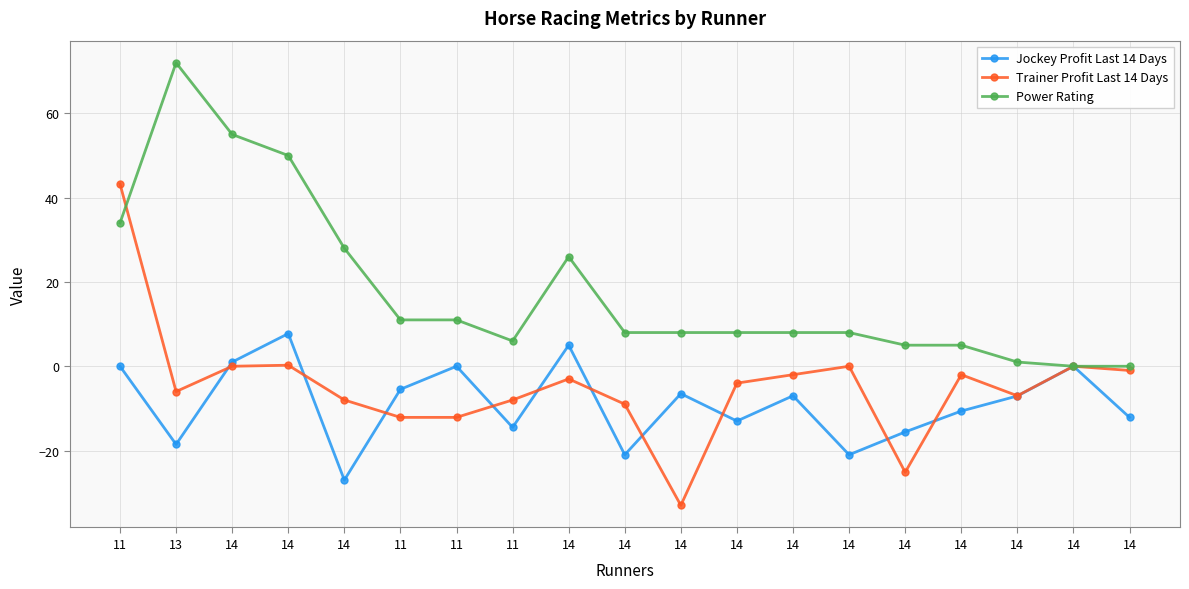

Does the chart have visible grid lines?

Yes